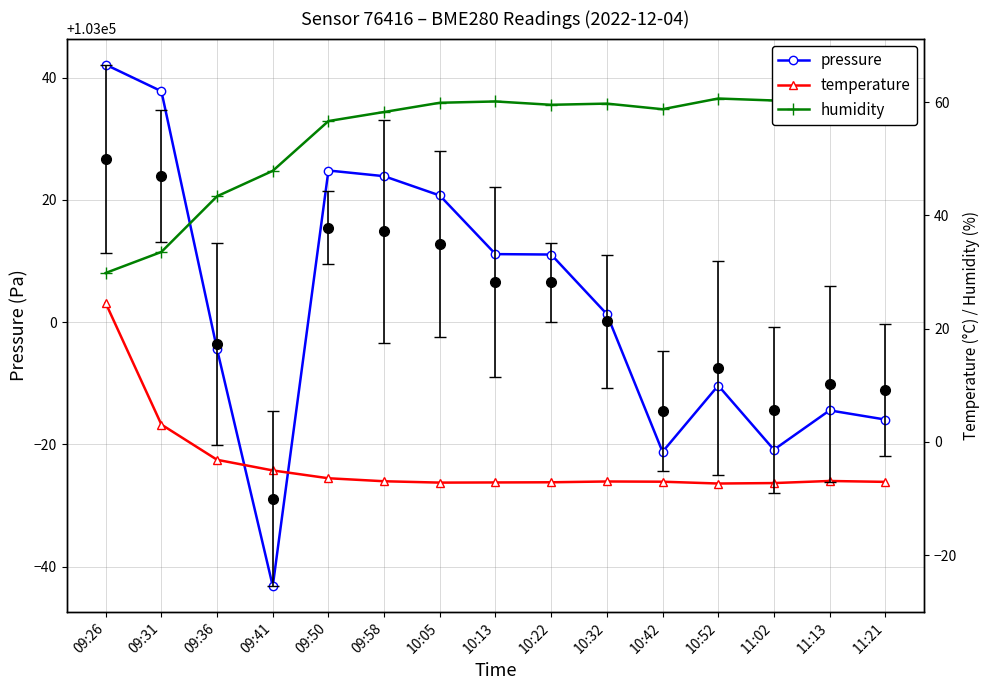

Rank the categories by pressure value from highest to lowest.

09:26, 09:31, 09:50, 09:58, 10:05, 10:13, 10:22, 10:32, 09:36, 10:52, 11:13, 11:21, 11:02, 10:42, 09:41